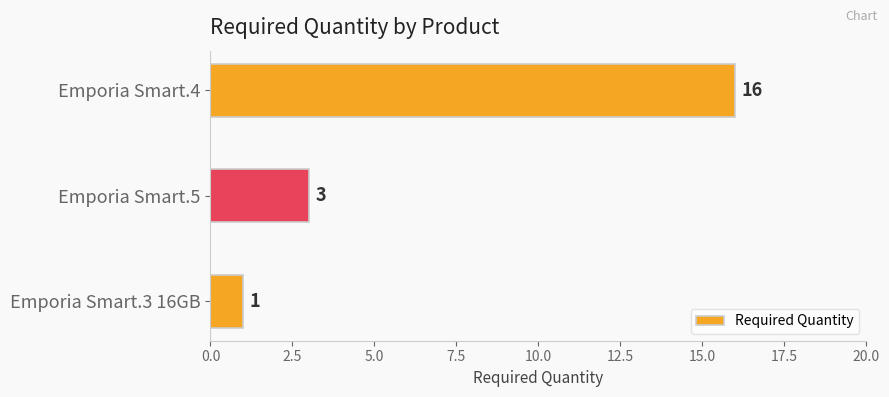

Read the value at Emporia Smart.5, to the nearest 5.

5